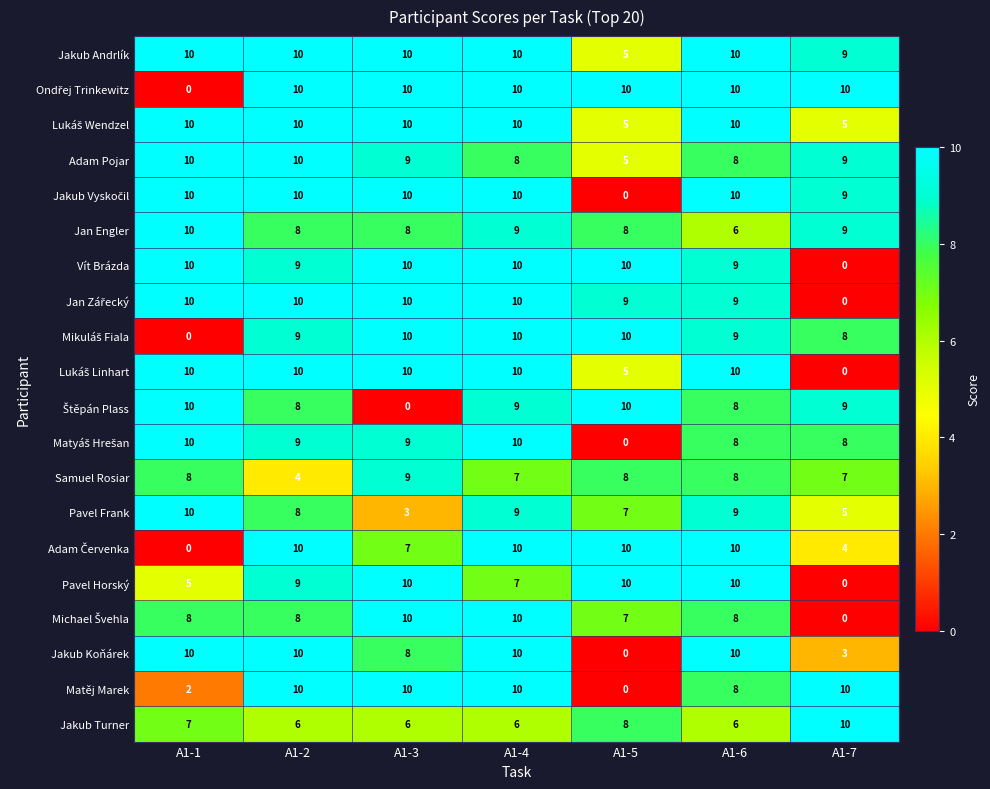

What is the spread (max minus min) of values at A1-3?

10